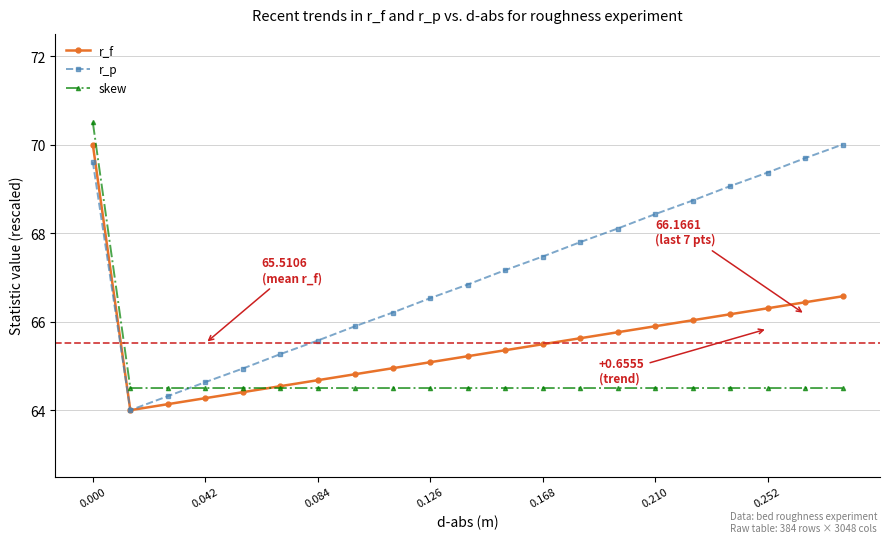

True or false: r_p has more than 0 points higher than both neighbors.

False